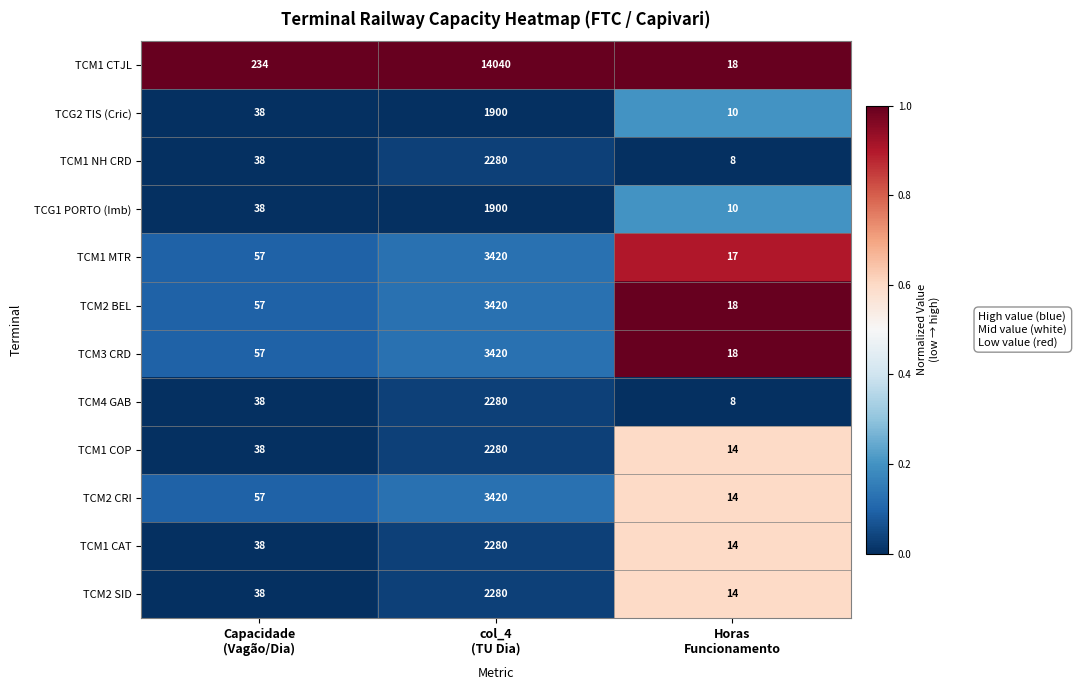

How many categories are shown in the chart?

3